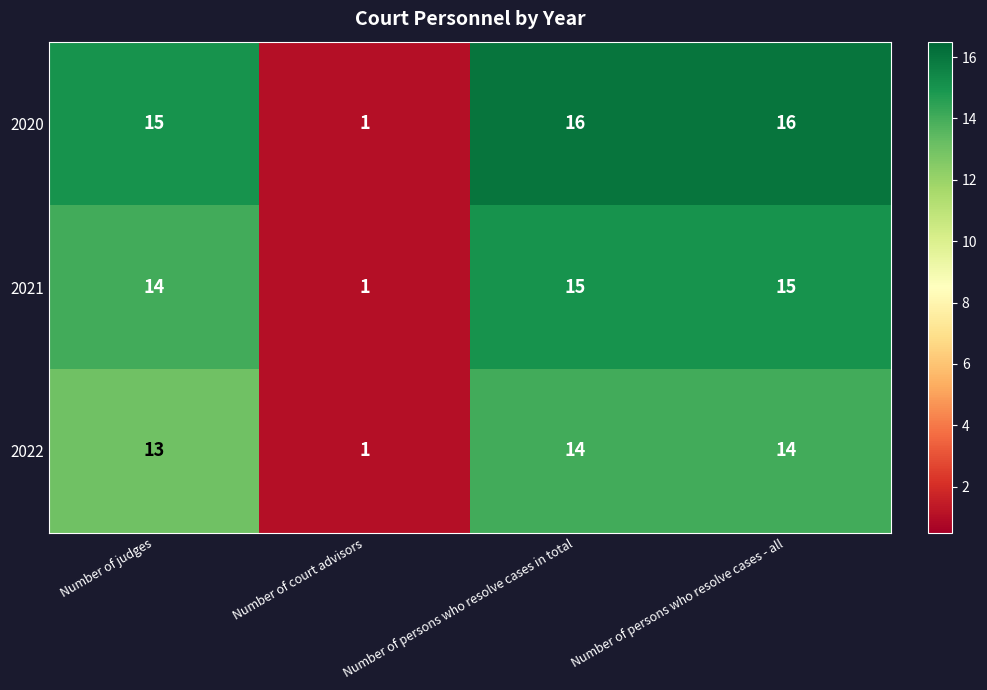

How many series are shown in this chart?

3